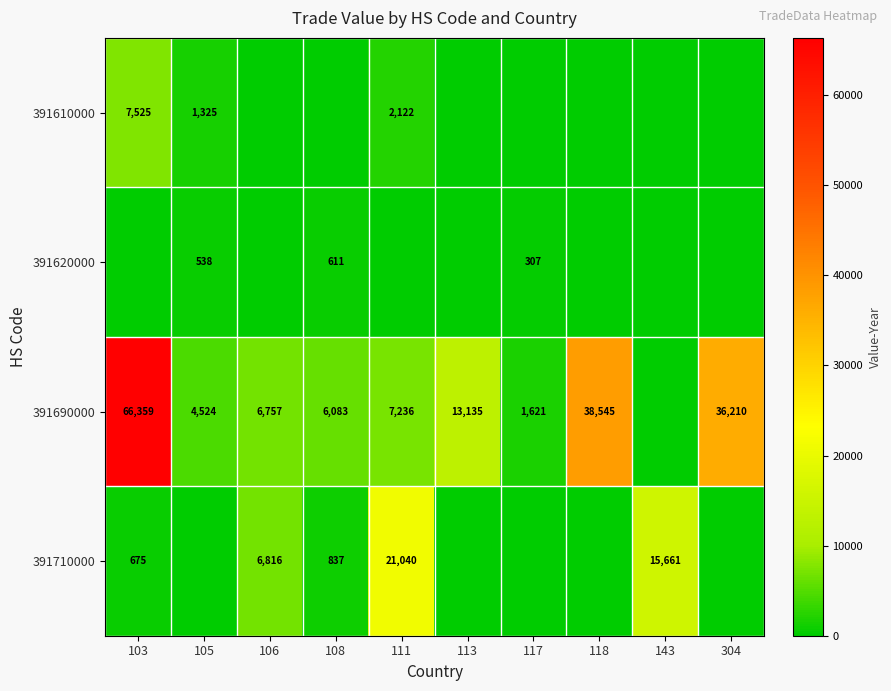

The 391620000 series shows 411 at 117. True or false?

False